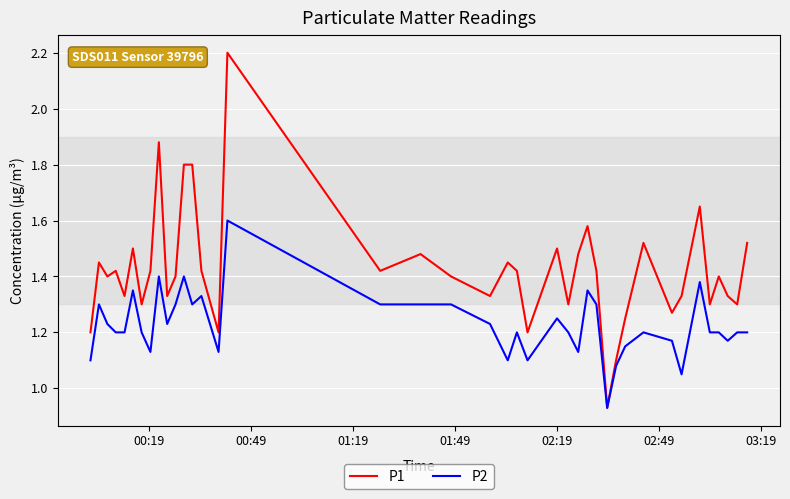

Which series has the largest range (max minus min)?

P1